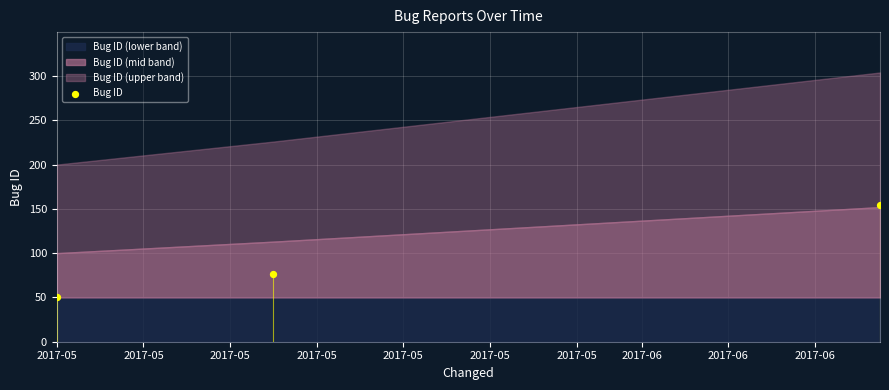

Between 2017-05 and 2017-05, which is larger?

2017-05